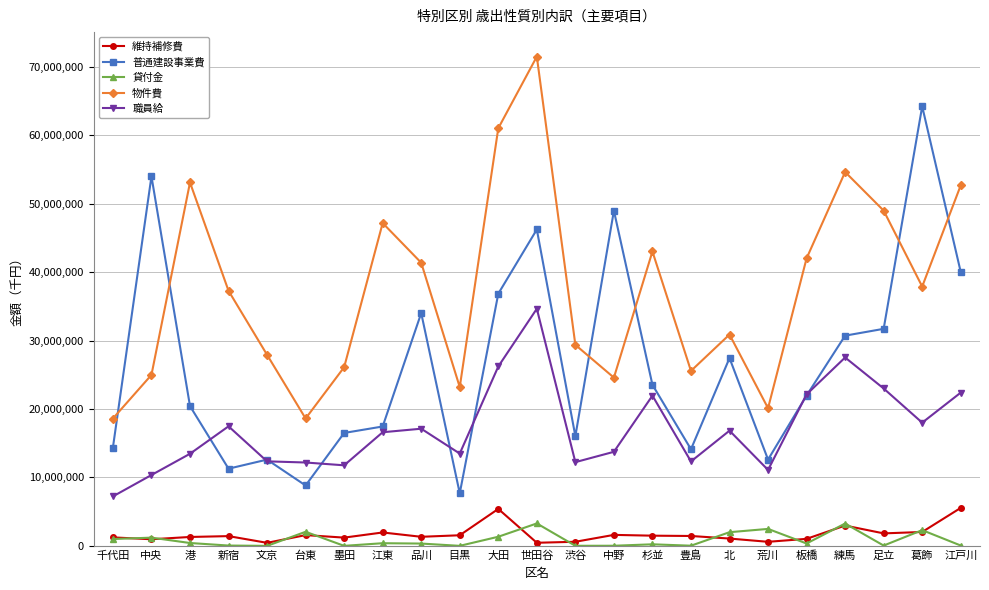

Is it true that 物件費 equals 49002809 at 足立?

True